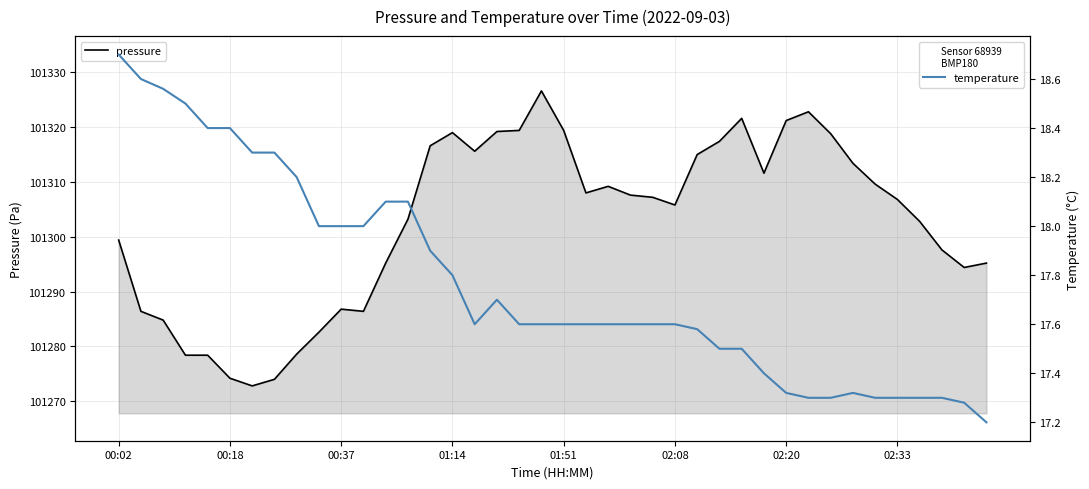

True or false: pressure and temperature cross at least once.

False